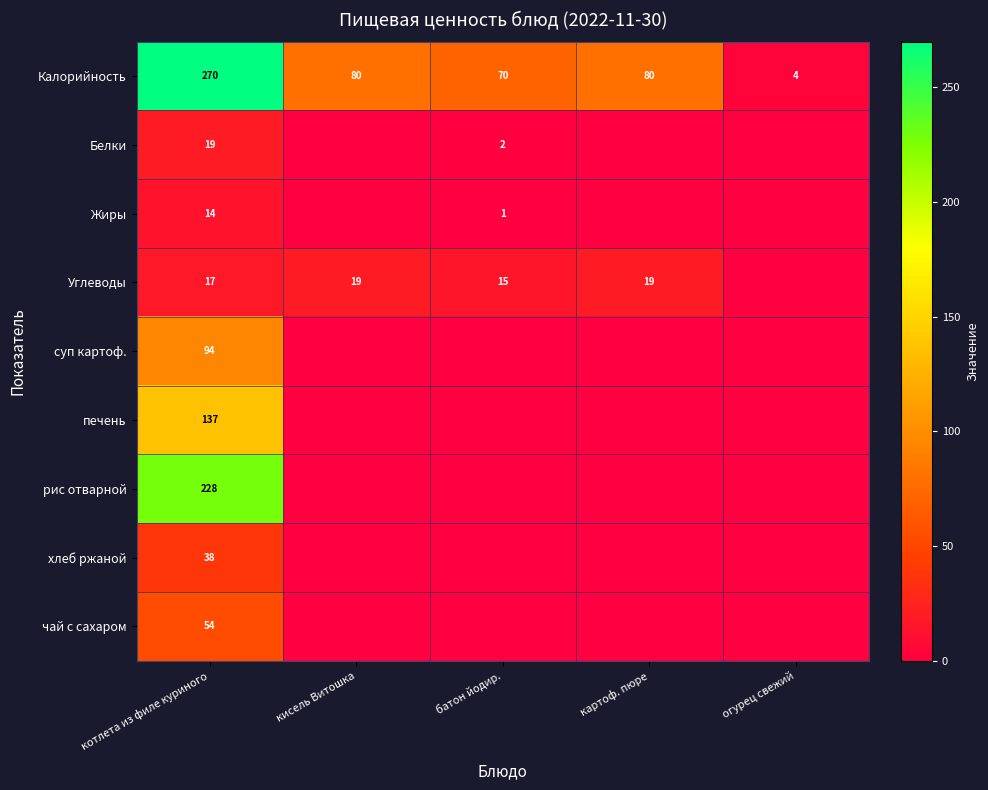

The чай с сахаром series shows 71 at котлета из филе куриного. True or false?

False